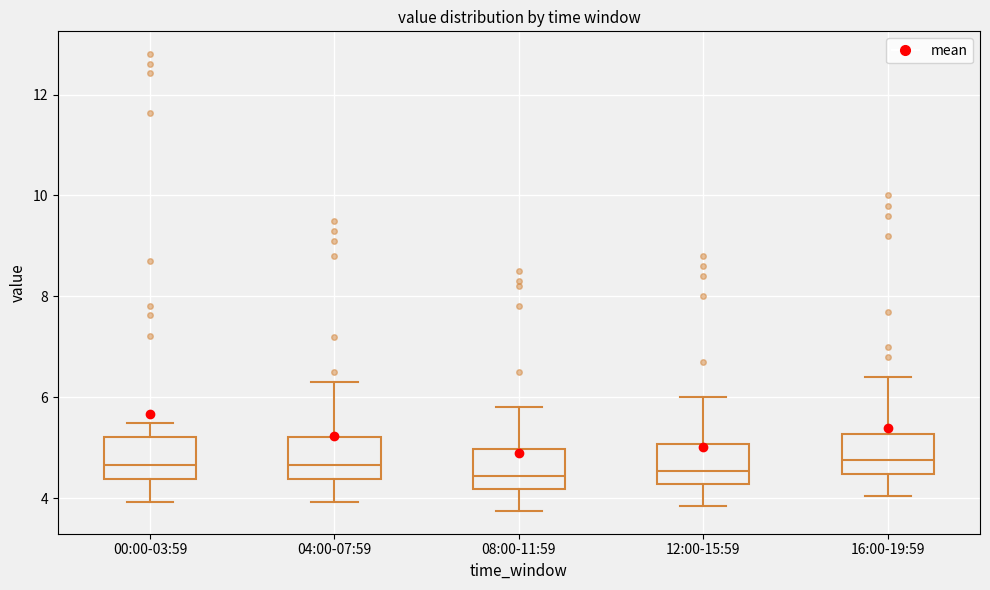

Where does the upper whisker of the box for 16:00-19:59 end on the y-axis? The values are not printed on the chart, so give them approximately, as read against the axis.

6.4